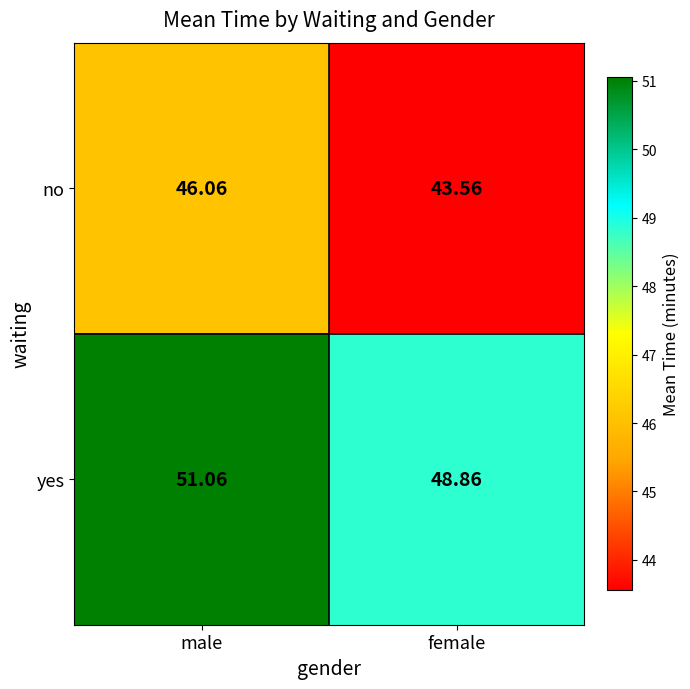

At which label is no closest to 44?

female